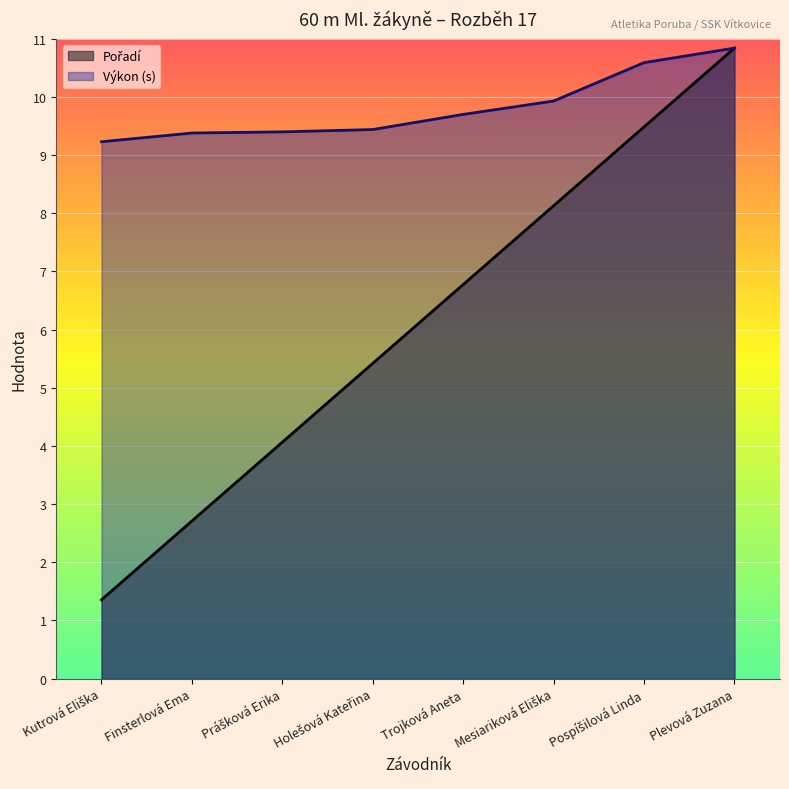

Reading right to left, list all the values displayed in this chart.

Pořadí: 10.8	9.5	8.1	6.8	5.4	4.1	2.7	1.4
Výkon: 10.8	10.6	9.9	9.7	9.4	9.4	9.4	9.2